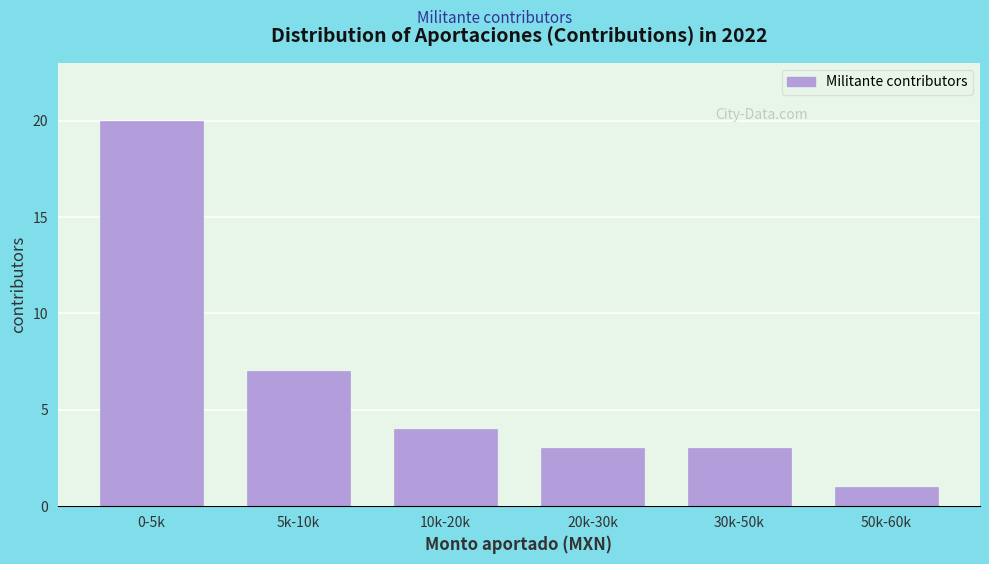

Reading left to right, extract all data points from this chart.

0-5k=20	5k-10k=7	10k-20k=4	20k-30k=3	30k-50k=3	50k-60k=1